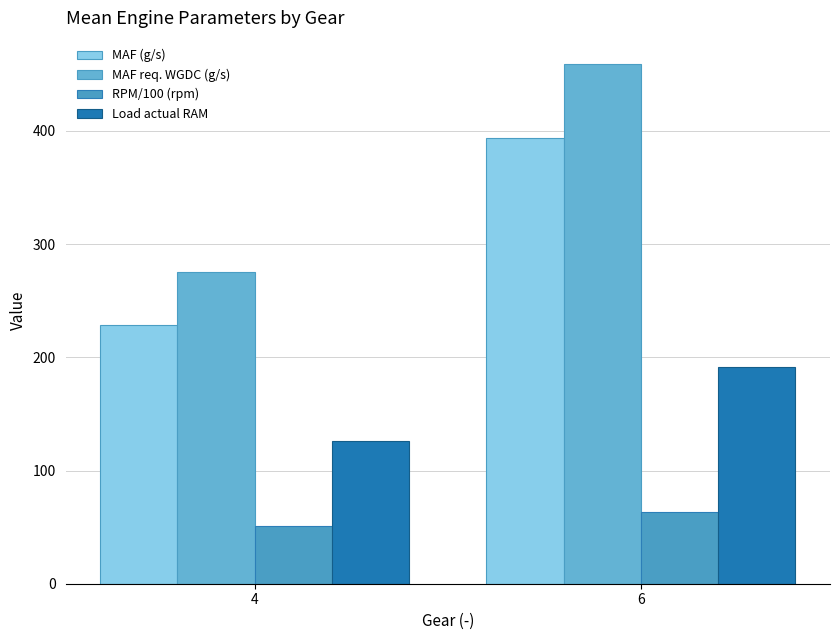

How many bars are there in total?

8